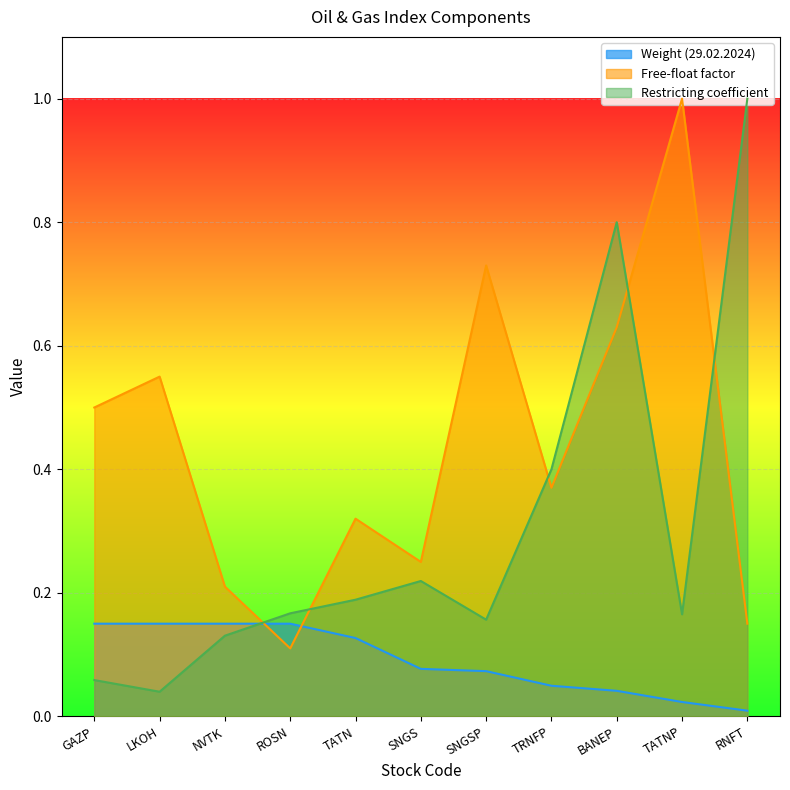

What is the label of the 10th point from the right?

LKOH